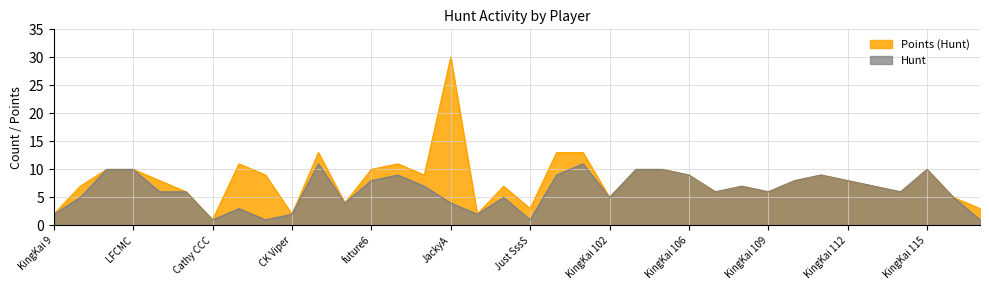

What is the sum of the Hunt values at KingKai 116 and KingKai 101?

16